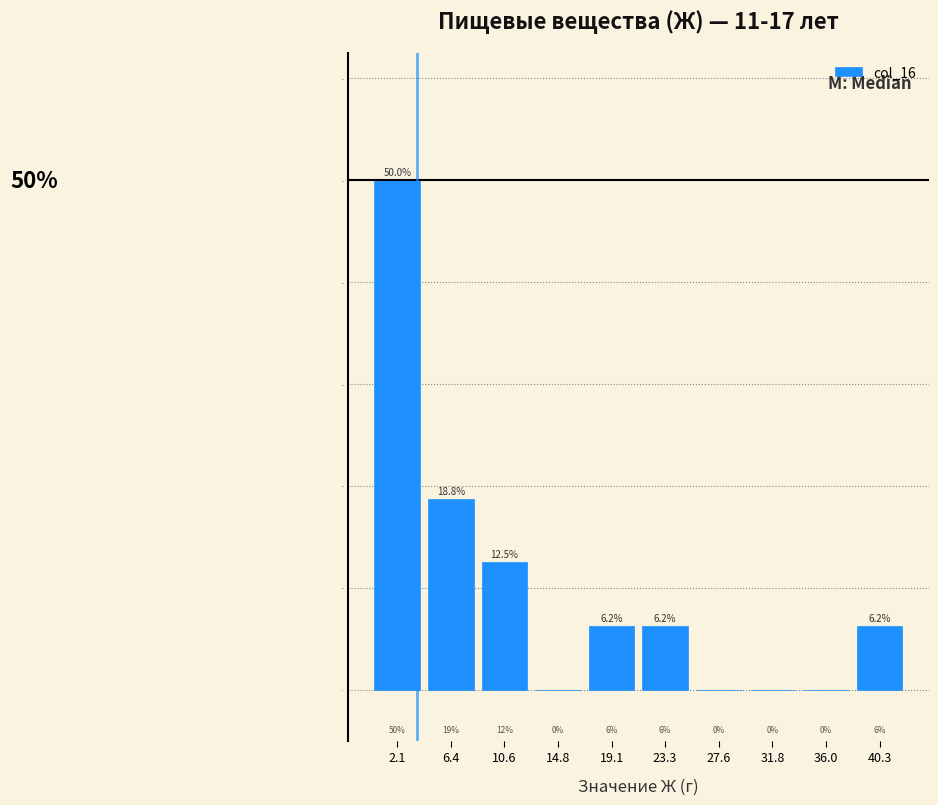

What is the height of the bar covering 17.0 to 21.0 on the x-axis? The bar edges are not printed on the chart, so give them approximately, as read against the axis.

6.2